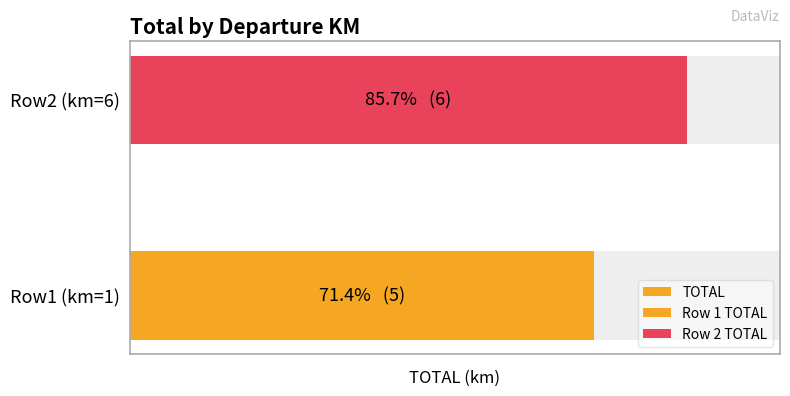

Reading right to left, extract all data points from this chart.

6	5